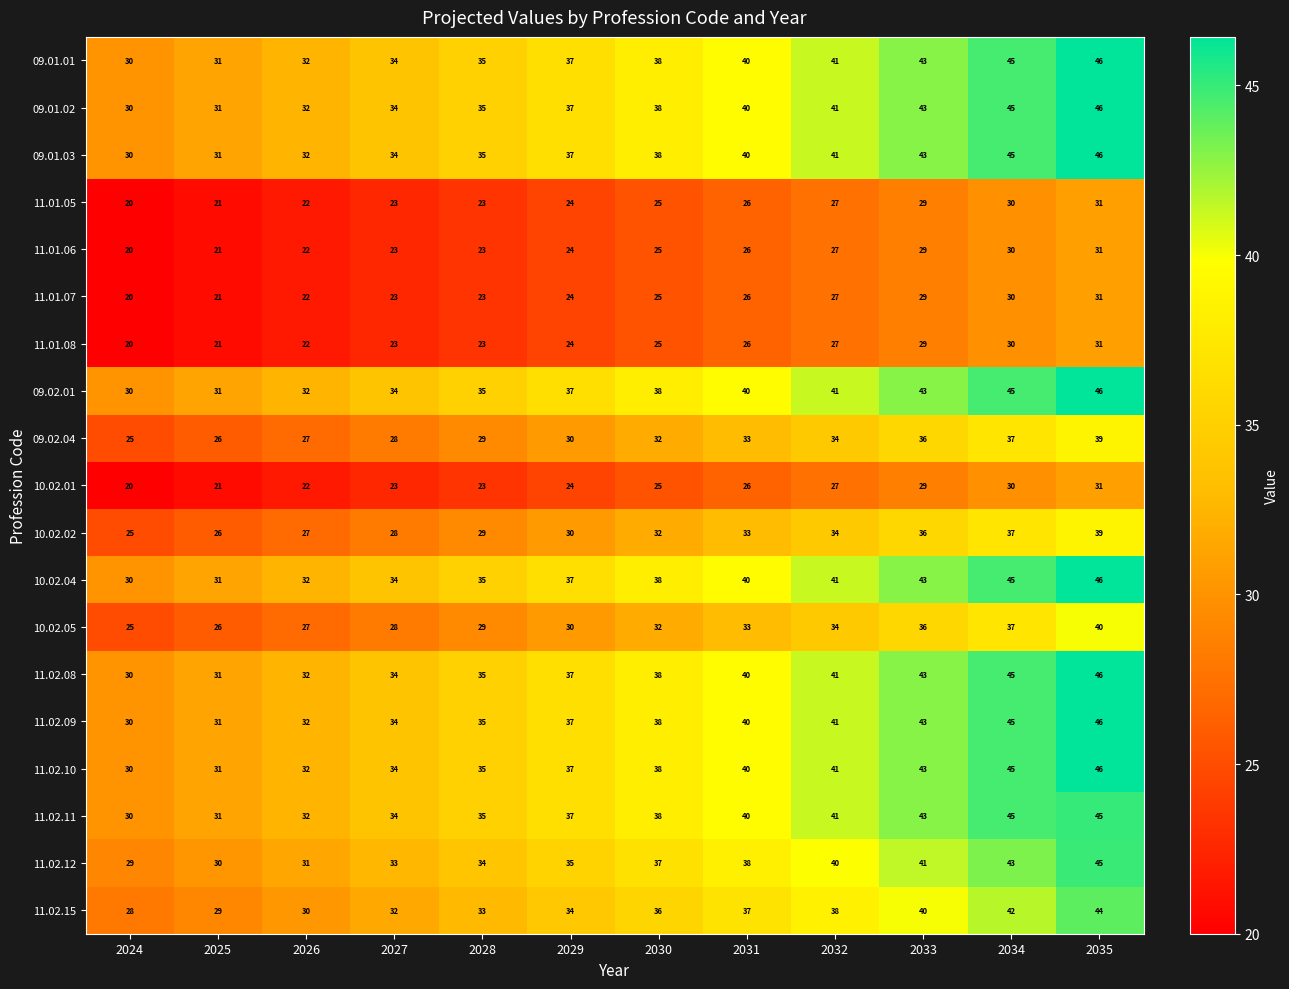

The 09.02.04 series shows 29 at 2028. True or false?

True